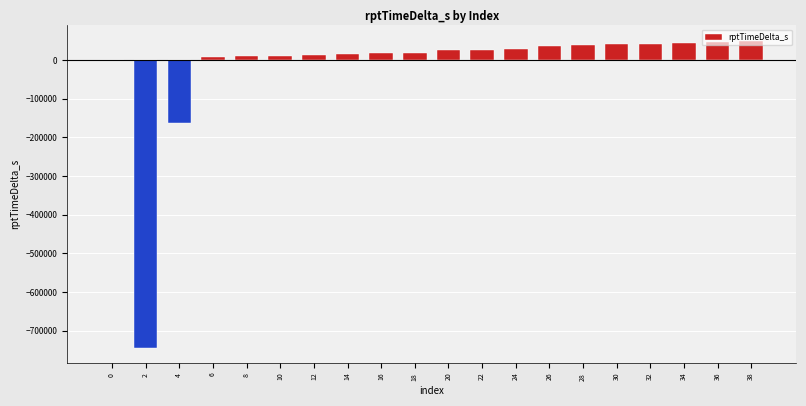

What is the greatest value displayed?

49441